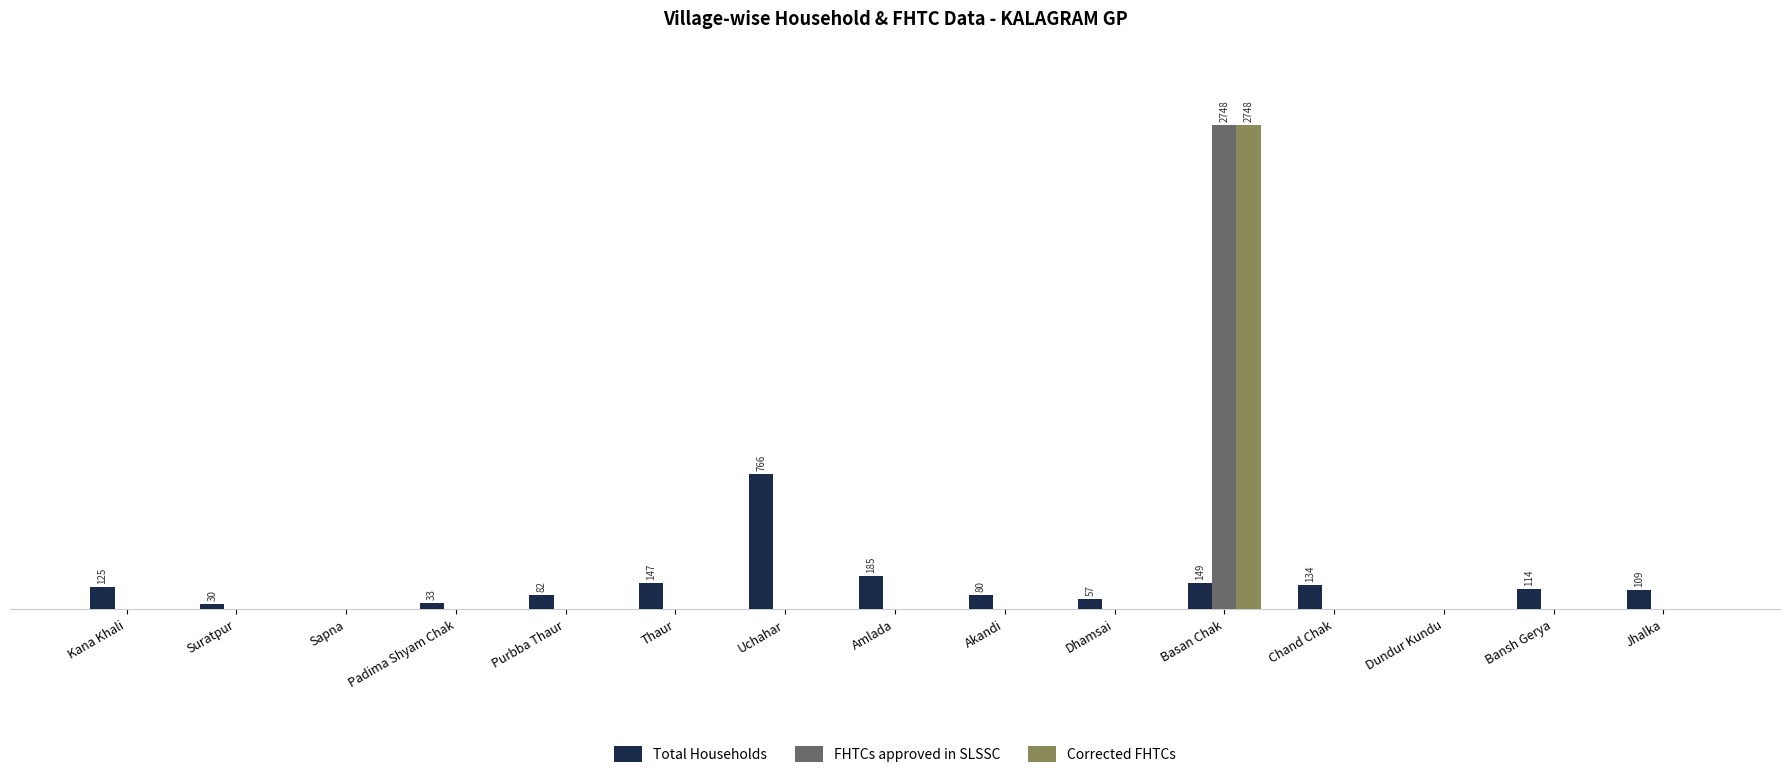

What are all the series names shown in the legend?

Total Households, FHTCs approved in SLSSC, Corrected FHTCs